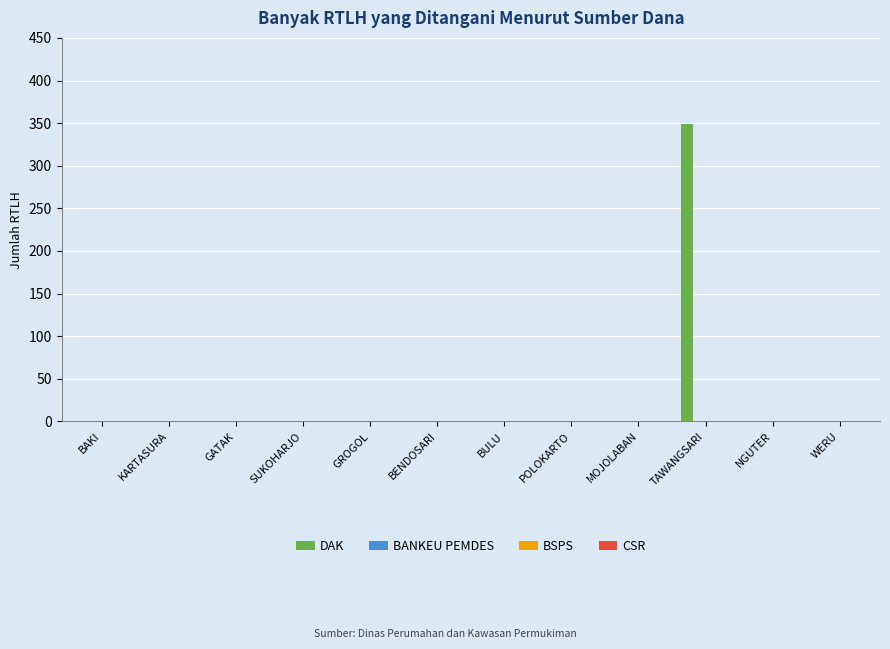

What is the sum of all values?

349